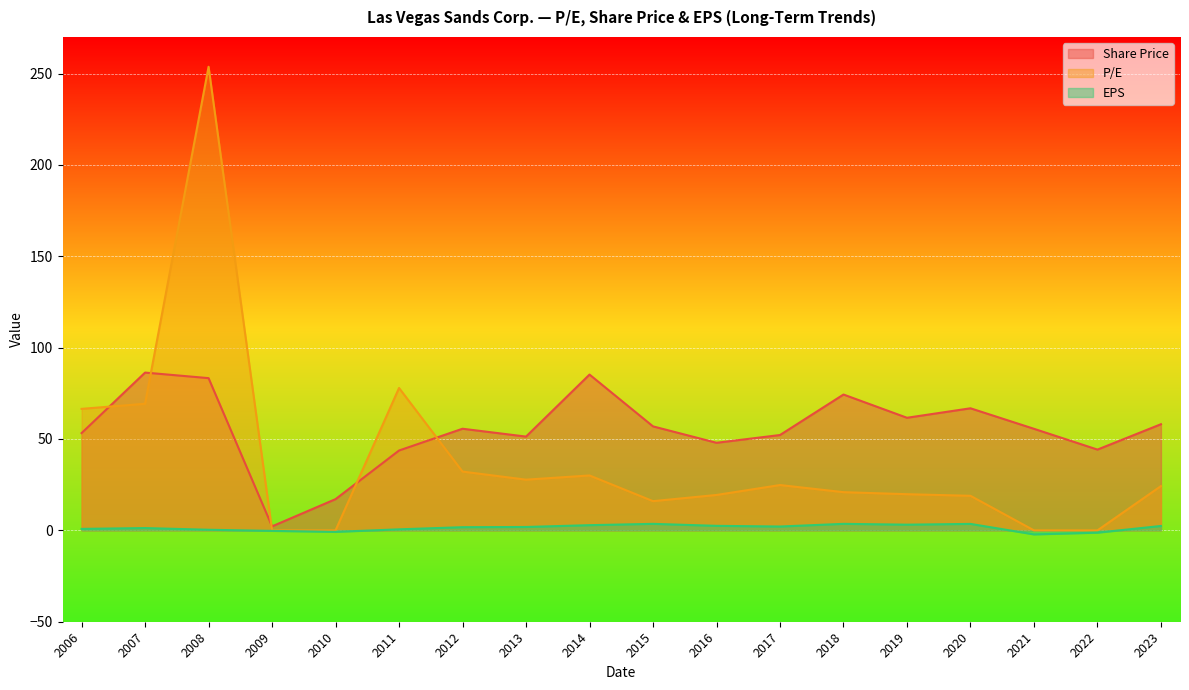

How many values in EPS are above zero?

14